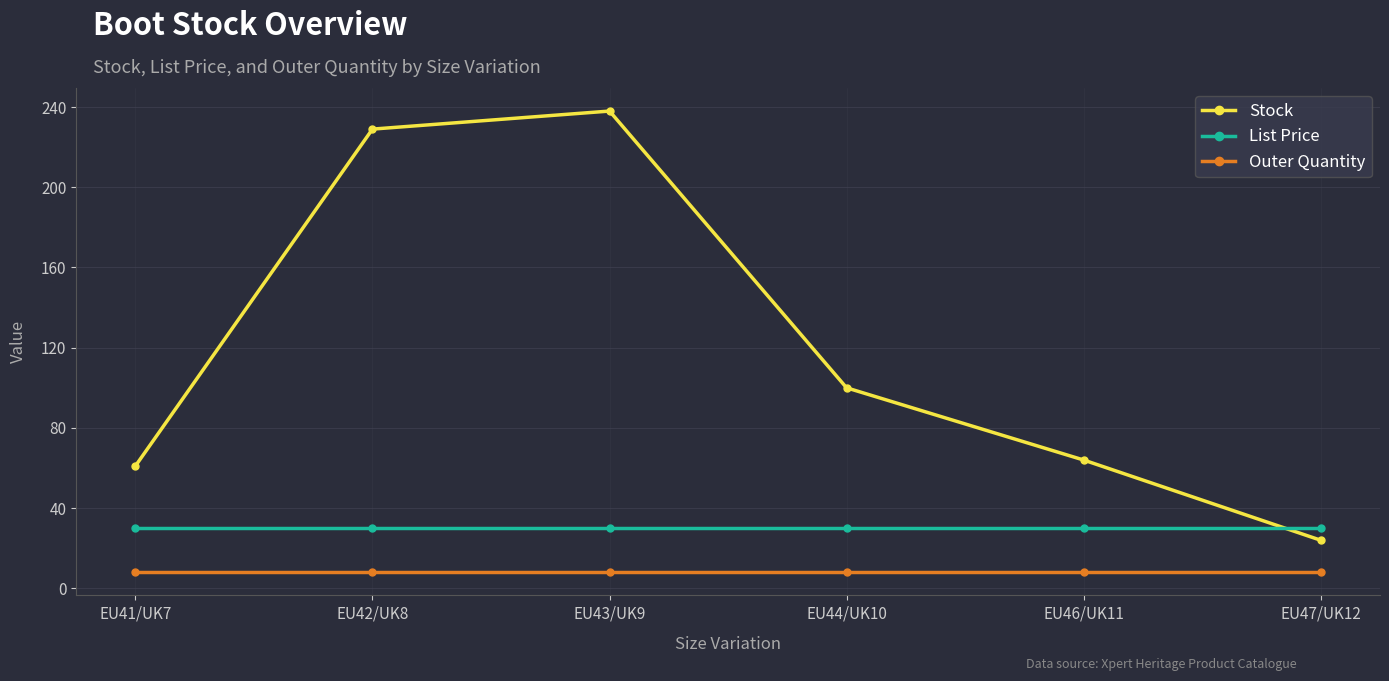

Does the chart have visible grid lines?

Yes